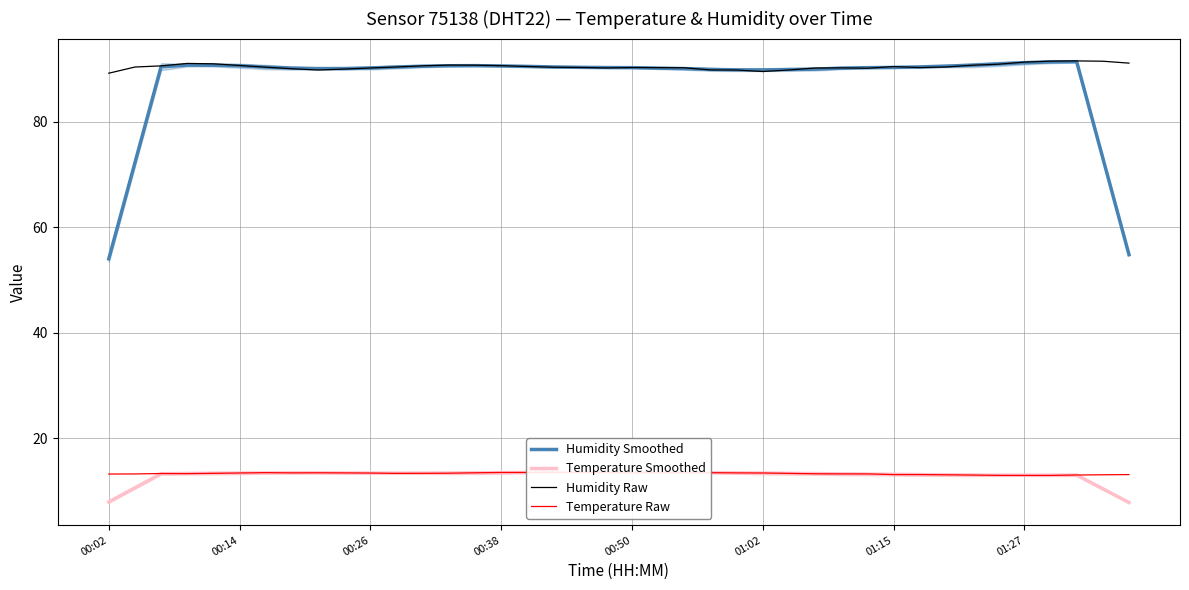

Reading right to left, transcribe all the data shown in this chart.

Humidity Smoothed: 54.8	73.1	91.4	91.3	91.2	90.9	90.7	90.5	90.4	90.3	90.2	90.2	90.0	89.9	89.8	89.8	89.9	90.1	90.1	90.2	90.3	90.3	90.4	90.5	90.6	90.6	90.6	90.5	90.4	90.2	90.1	90.1	90.2	90.4	90.6	90.7	90.7	90.4	72.2	54.0
Temperature Smoothed: 7.9	10.5	13.1	13.0	13.0	13.0	13.1	13.1	13.2	13.2	13.2	13.3	13.3	13.4	13.4	13.5	13.5	13.5	13.5	13.5	13.6	13.6	13.6	13.6	13.5	13.5	13.5	13.4	13.4	13.4	13.5	13.5	13.5	13.5	13.4	13.4	13.4	13.3	10.6	8.0
Humidity Raw: 91.1	91.5	91.5	91.5	91.3	90.9	90.7	90.4	90.3	90.5	90.1	90.2	90.2	89.8	89.5	89.8	89.8	90.2	90.2	90.3	90.2	90.3	90.3	90.5	90.6	90.7	90.7	90.6	90.4	90.2	90.0	89.8	90.0	90.3	90.7	91.0	91.0	90.6	90.4	89.2
Temperature Raw: 13.2	13.1	13.1	13.0	13.0	13.0	13.1	13.1	13.2	13.2	13.3	13.3	13.3	13.4	13.5	13.5	13.5	13.6	13.6	13.5	13.6	13.6	13.6	13.6	13.6	13.5	13.4	13.4	13.4	13.4	13.5	13.5	13.5	13.5	13.5	13.4	13.3	13.4	13.3	13.3